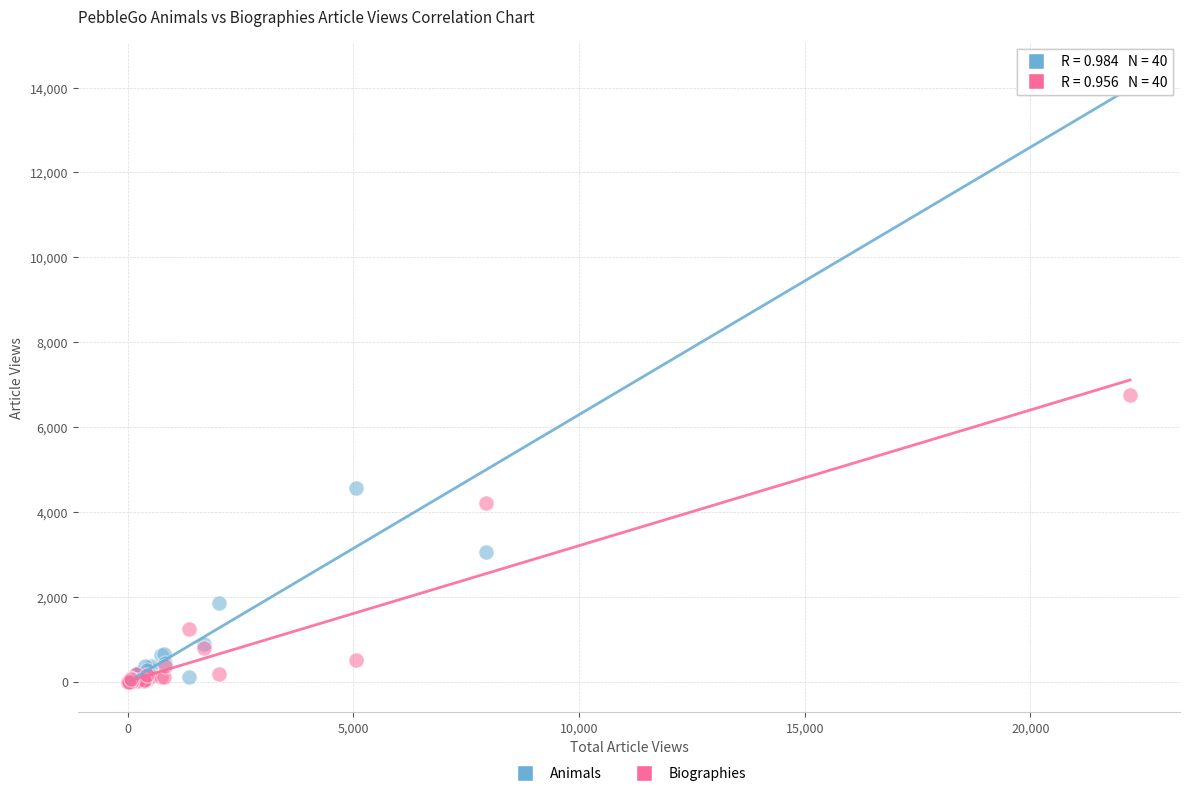

Across all series, what Y value is closest to 7179?

6760